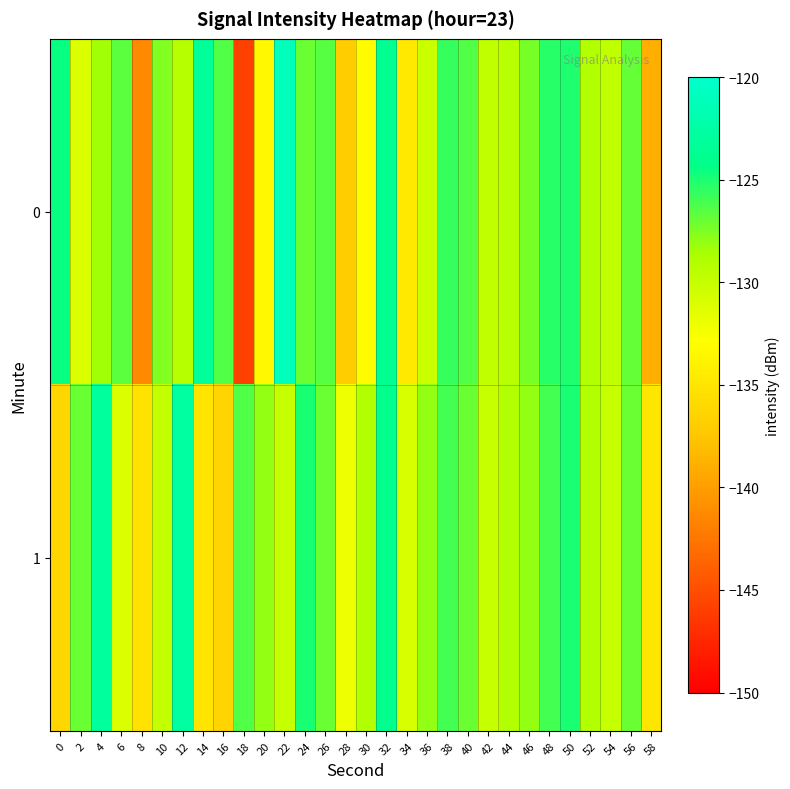

Which series changed the most between 6 and 14?

1